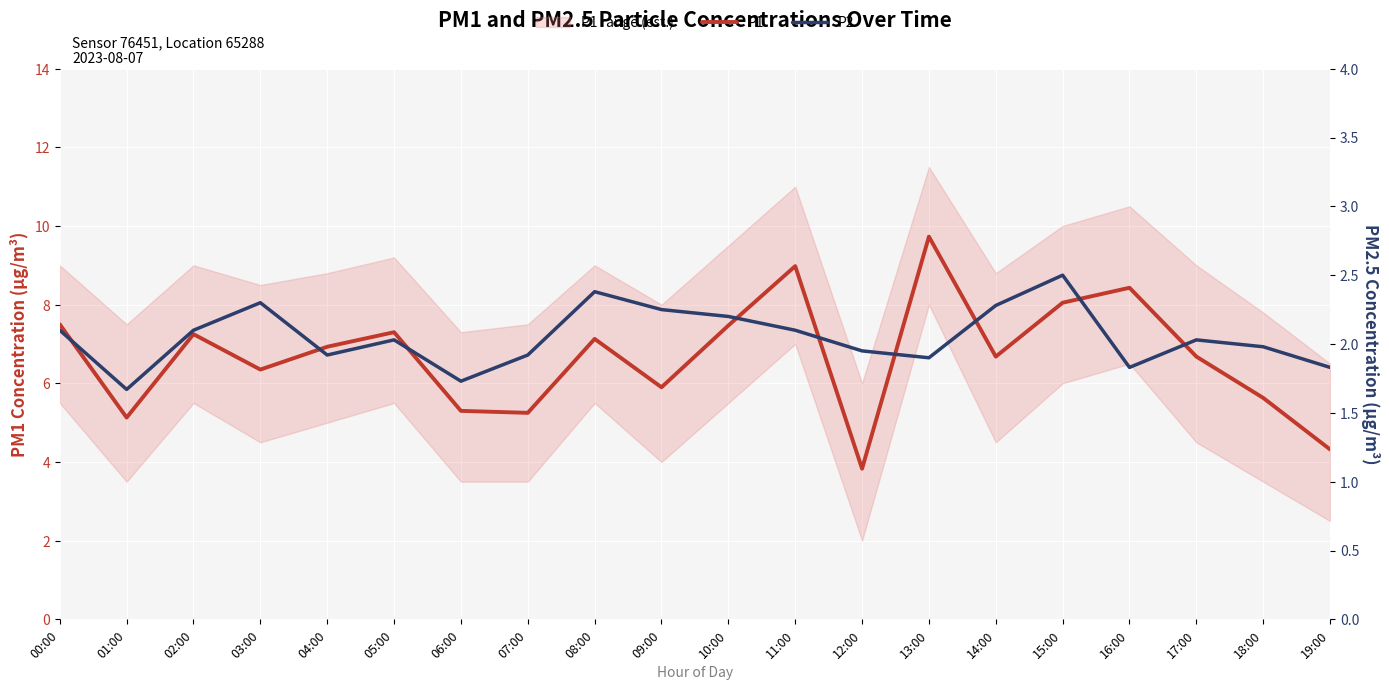

How many interior local peaks does the P2 series have?

5